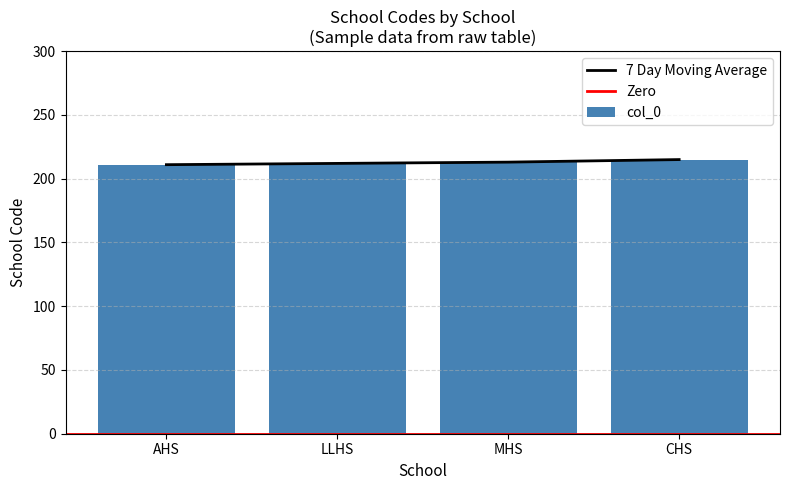

Are the bars horizontal?

No